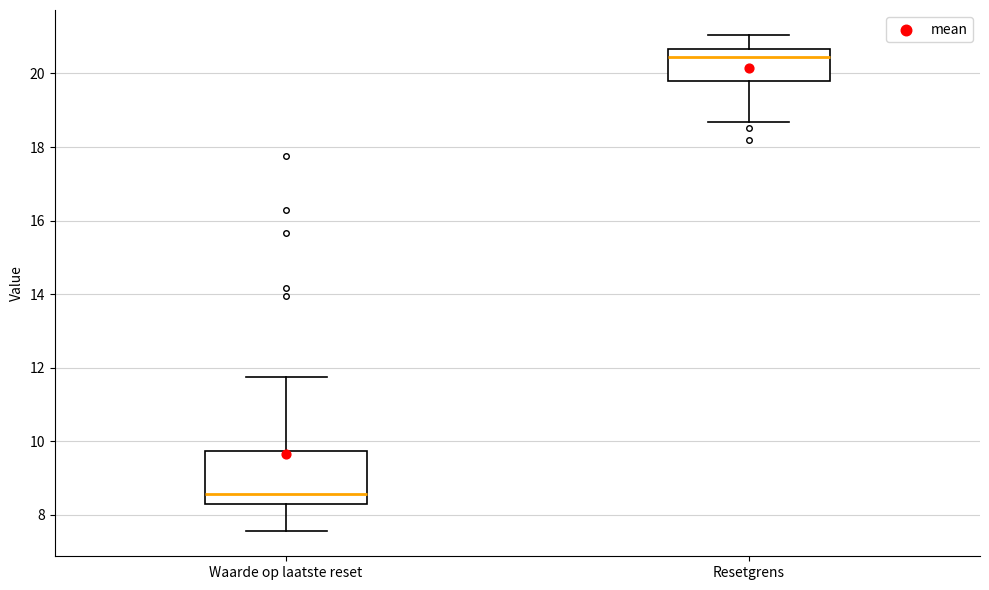

Reading left to right, read every box against the y-axis: the position of its median line, the range the box covers, and the ends of its whiskers. The values are not printed on the chart, so give them approximately, as read against the axis.

Waarde op laatste reset: median 8.6, box 8.2 to 9.8, whiskers 7.6 to 11.8
Resetgrens: median 20.4, box 19.8 to 20.6, whiskers 18.6 to 21.0